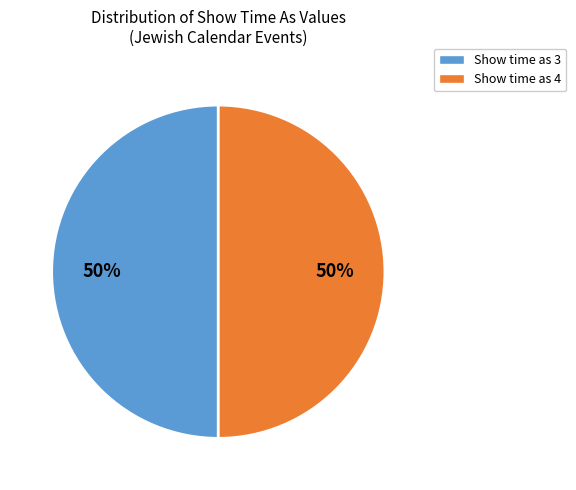

To the nearest percent, what is the combined percentage of Show time as 4 and Show time as 3?

100%